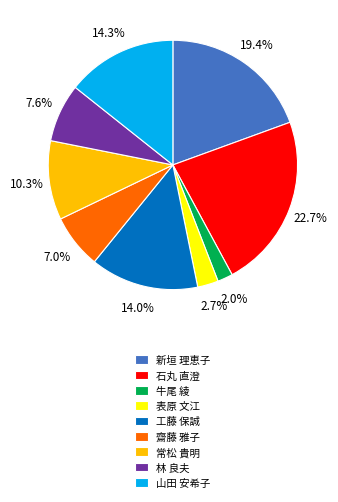

To the nearest percent, what is the difference between the 齋藤 雅子 and 常松 貴明 slice percentages?

3%